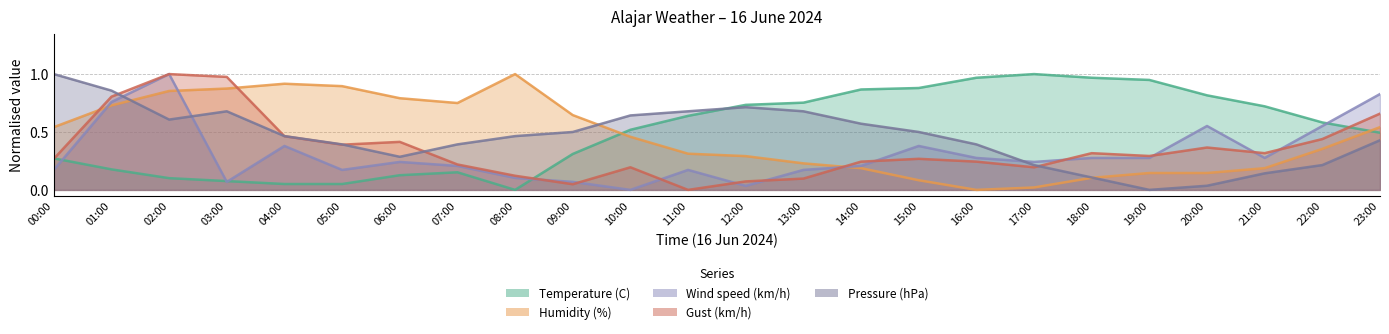

Is it true that Wind speed (km/h) equals 0.3 at 16:00?

True